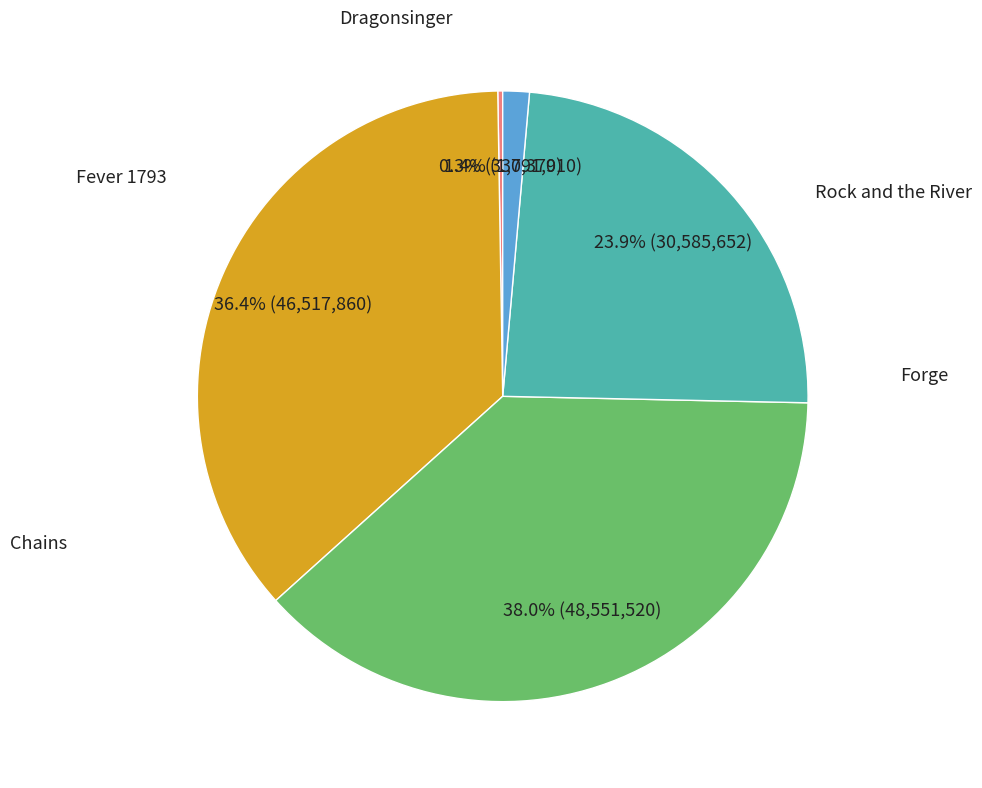

Does any single category account for the majority?

No